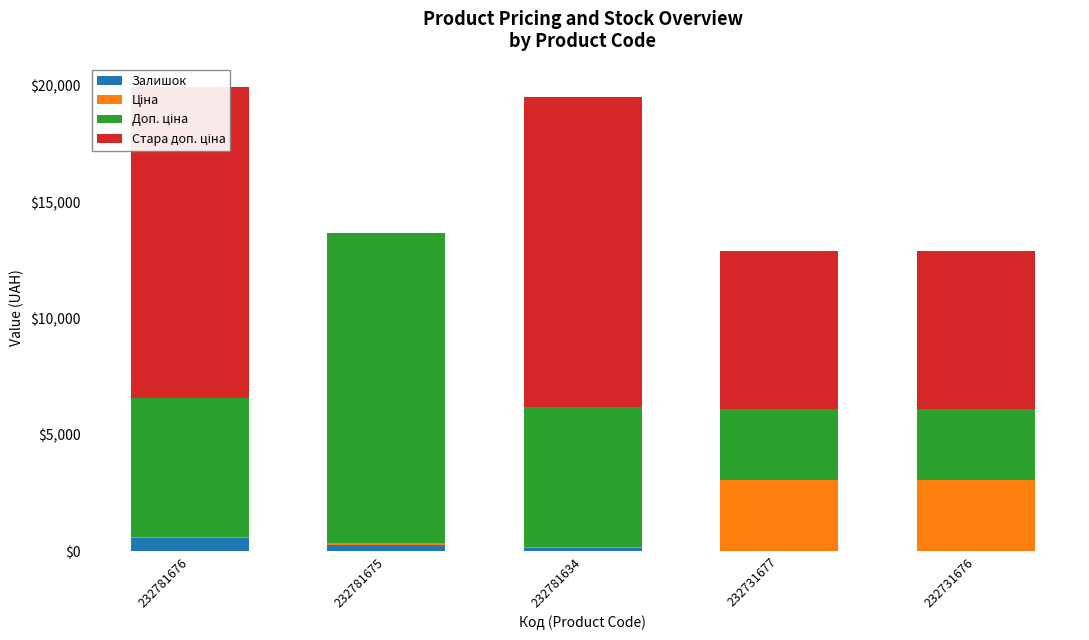

At which category does the chart reach its peak across all series?

232781675